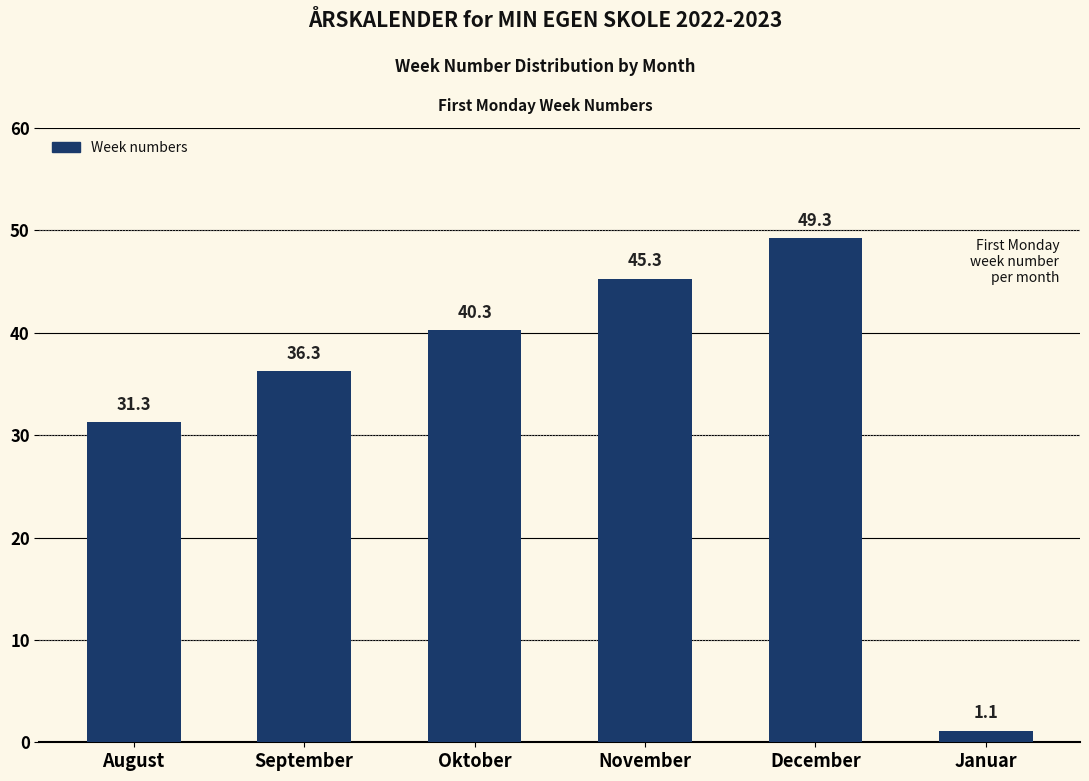

Which category has the highest value across all series?

December